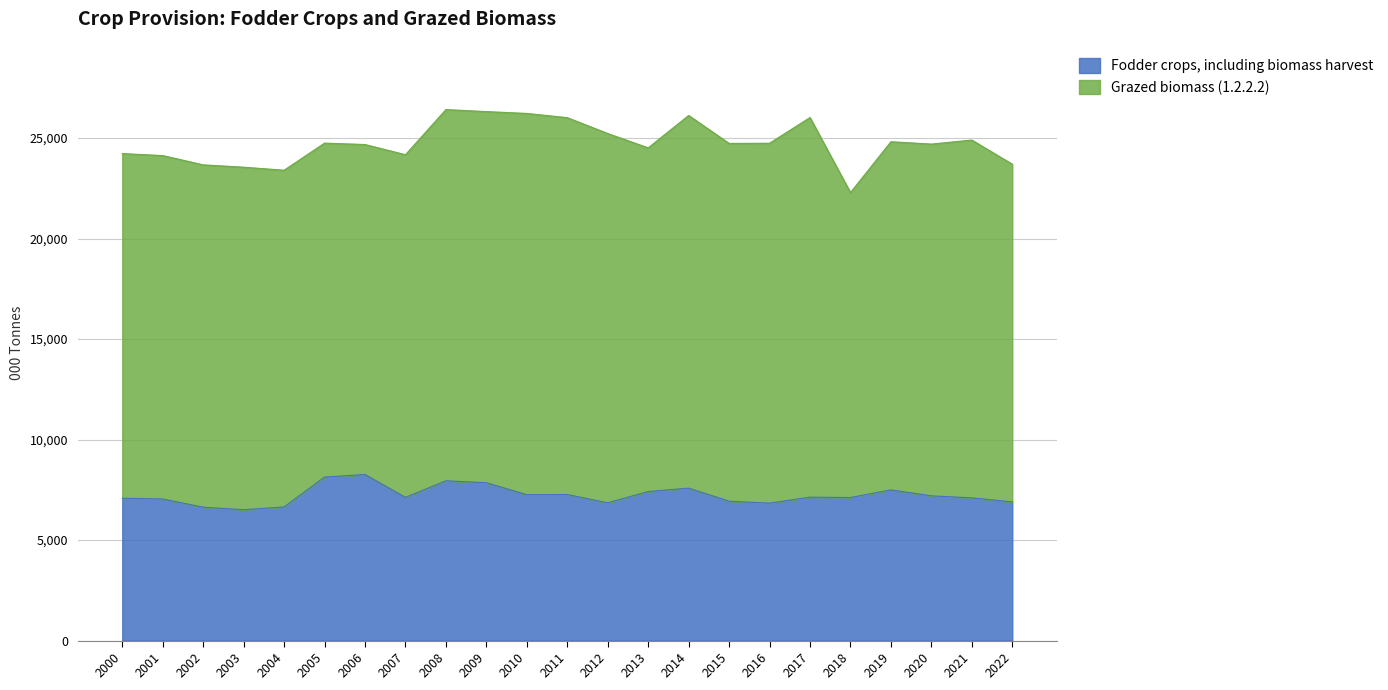

How many values exceed 7125?

12